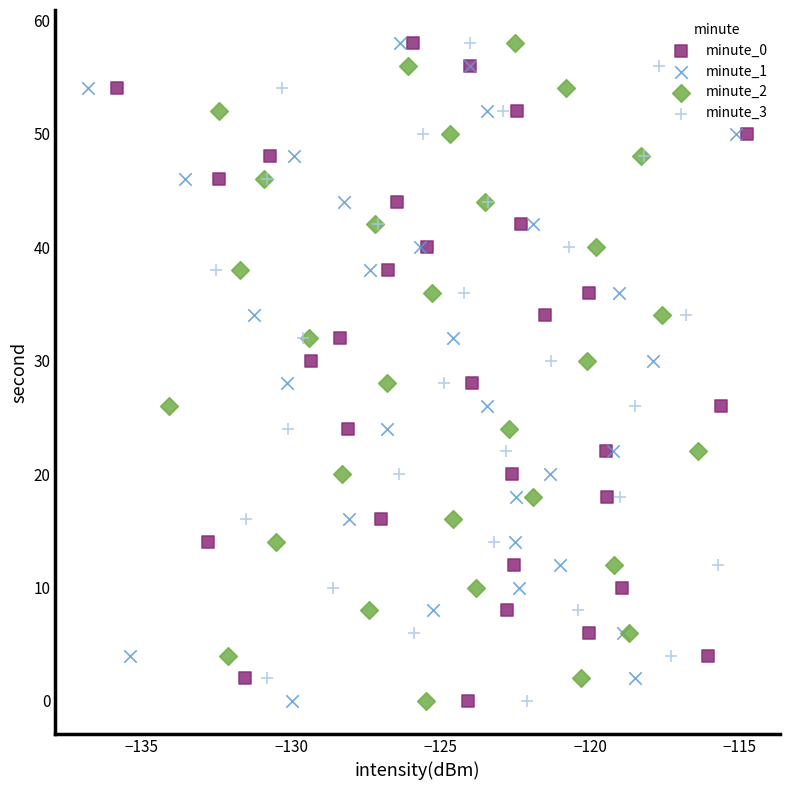

What are all the series names shown in the legend?

minute_0, minute_1, minute_2, minute_3